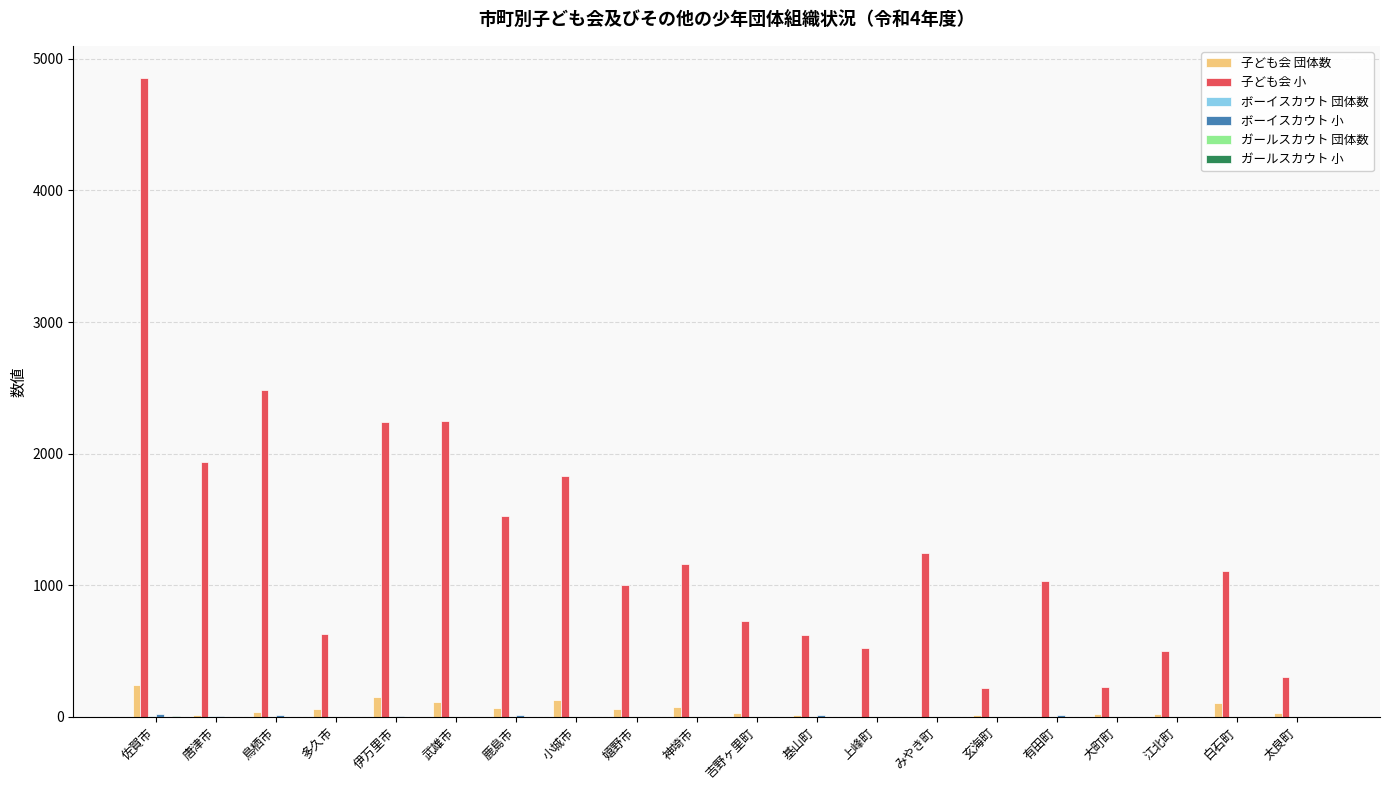

True or false: 子ども会 小 has a value of 1447 at 白石町.

False